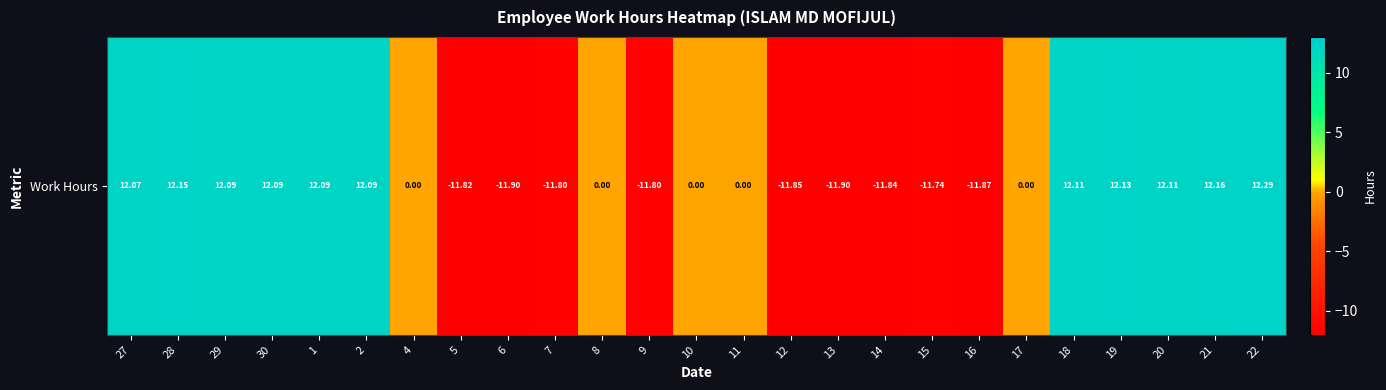

Reading right to left, what are all the values shown in this chart?

12.3	12.2	12.1	12.1	12.1	0.0	-11.9	-11.7	-11.8	-11.9	-11.8	0.0	0.0	-11.8	0.0	-11.8	-11.9	-11.8	0.0	12.1	12.1	12.1	12.1	12.2	12.1